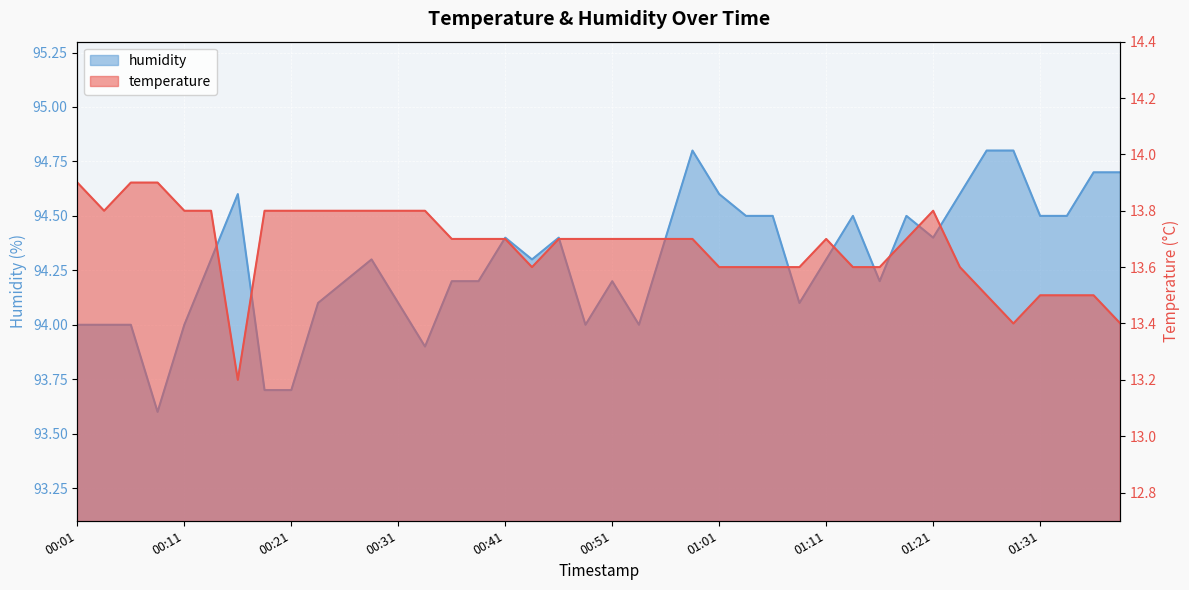

At which category does temperature reach its first local valley?

00:04